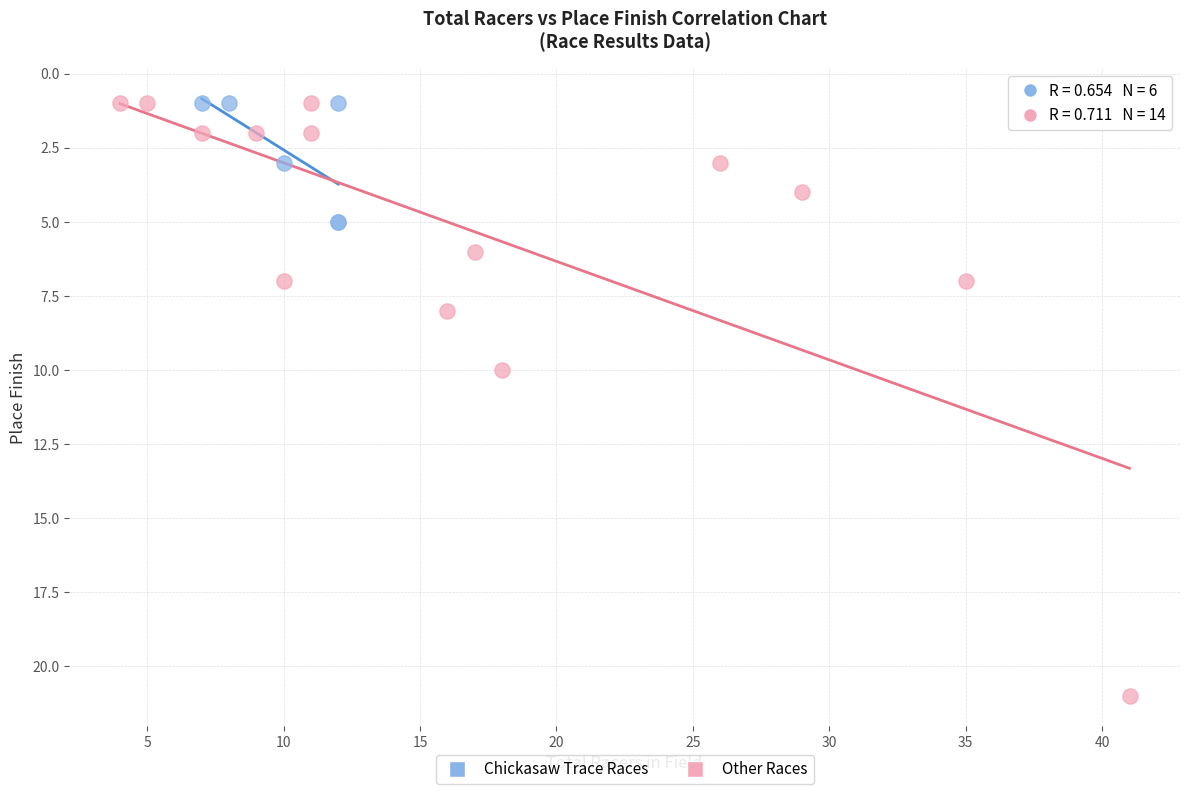

Which series has the widest spread of Y values?

Other Races